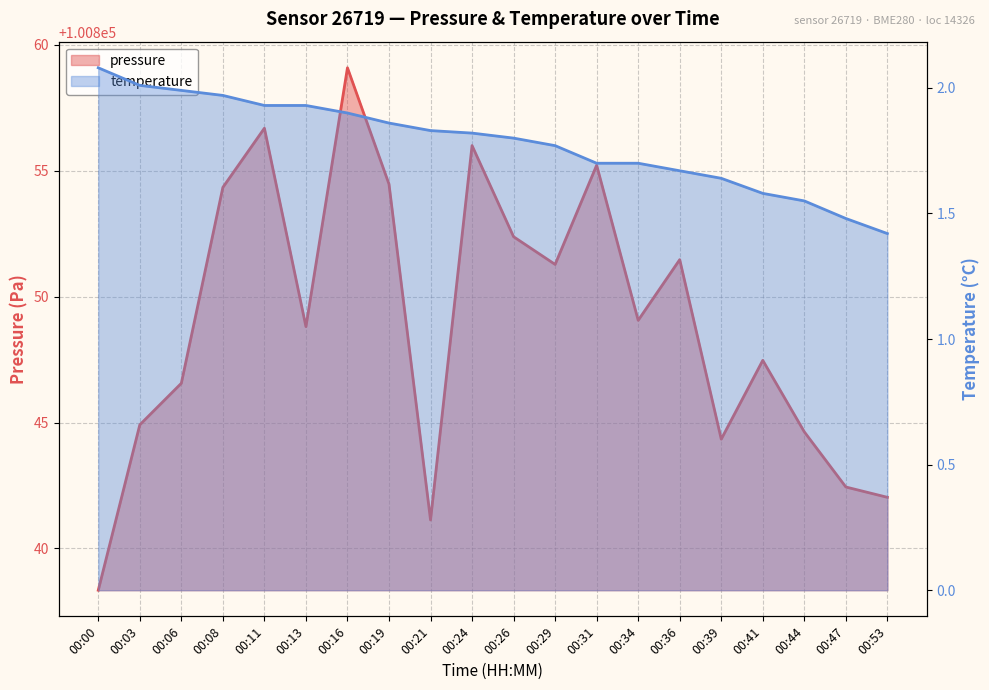

True or false: pressure has a value of 158754.4 at 00:13.

False